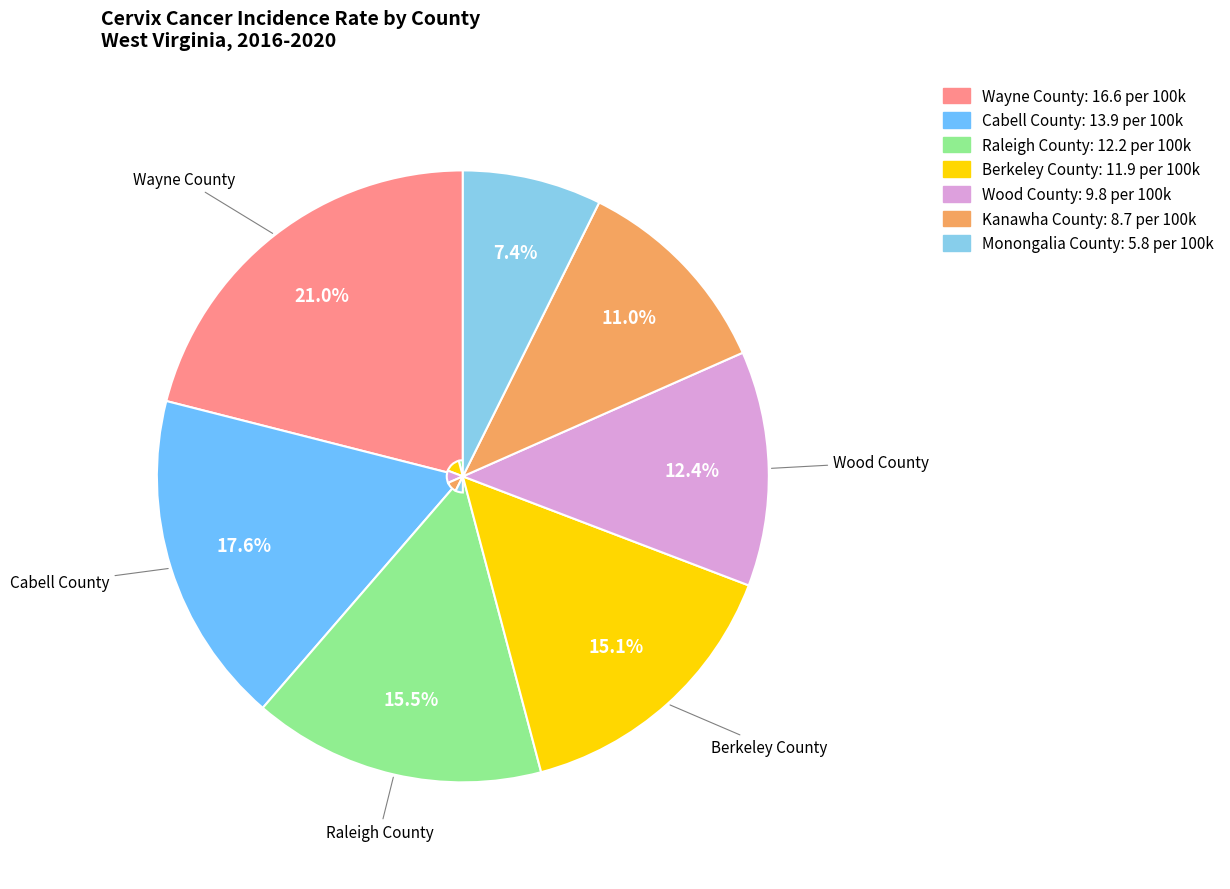

To the nearest percent, what portion does Berkeley County represent?

15%